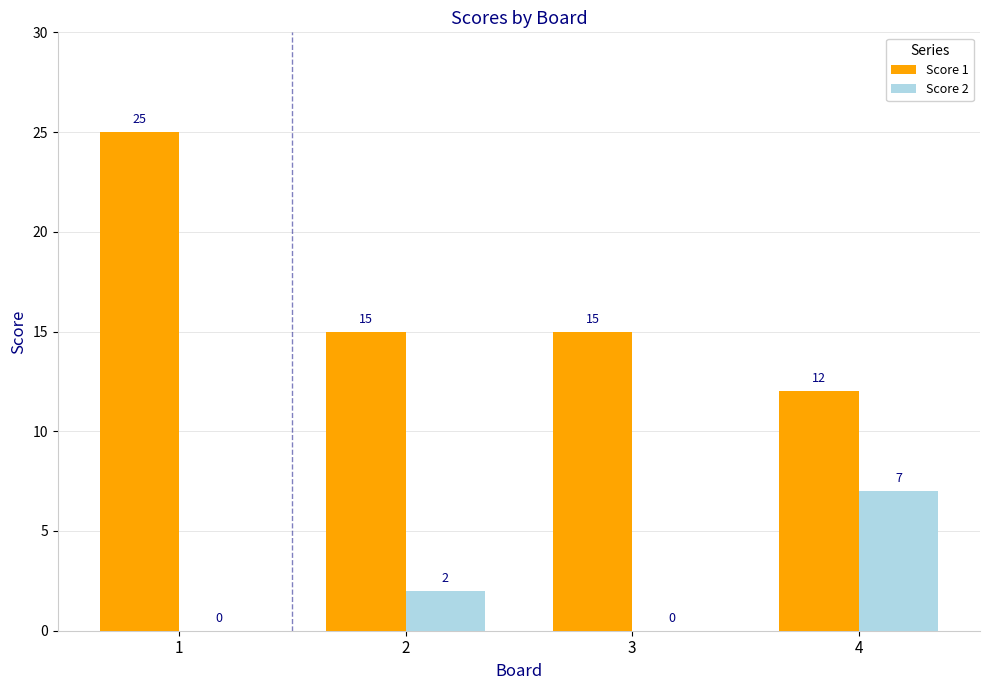

Reading right to left, transcribe all the data shown in this chart.

Score 1: 12	15	15	25
Score 2: 7	0	2	0